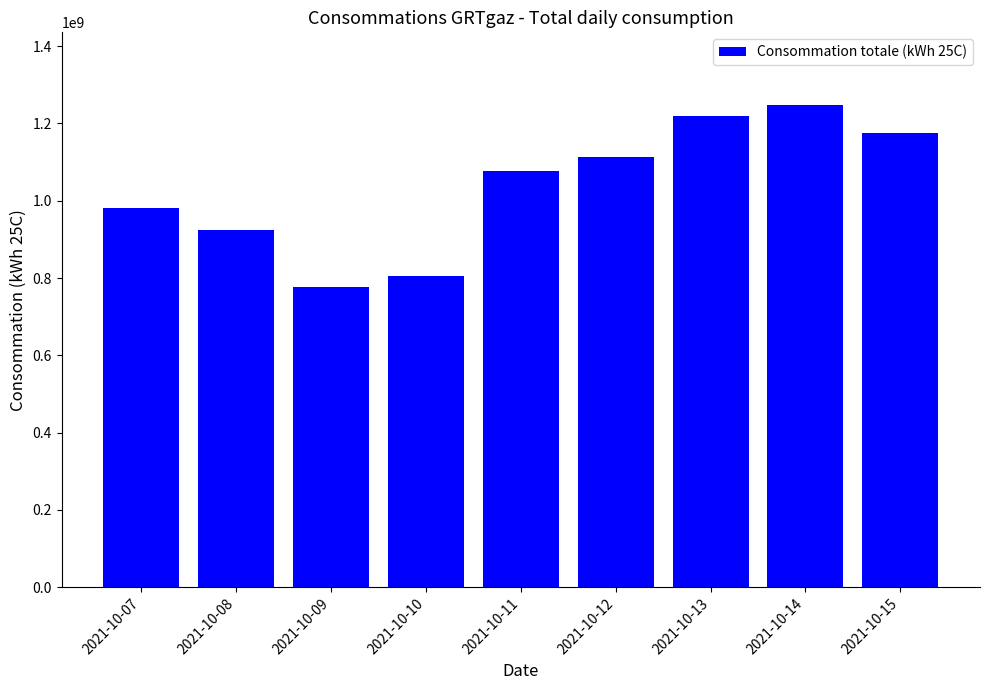

What is the minimum value shown in the chart?

776682407